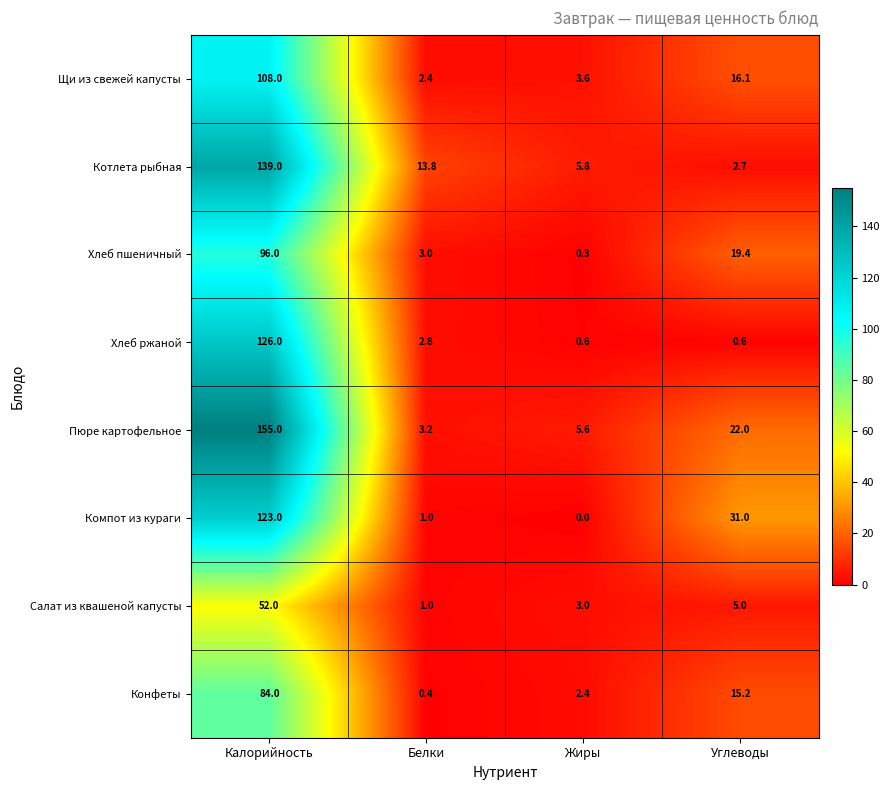

How many data points does each series have?

4